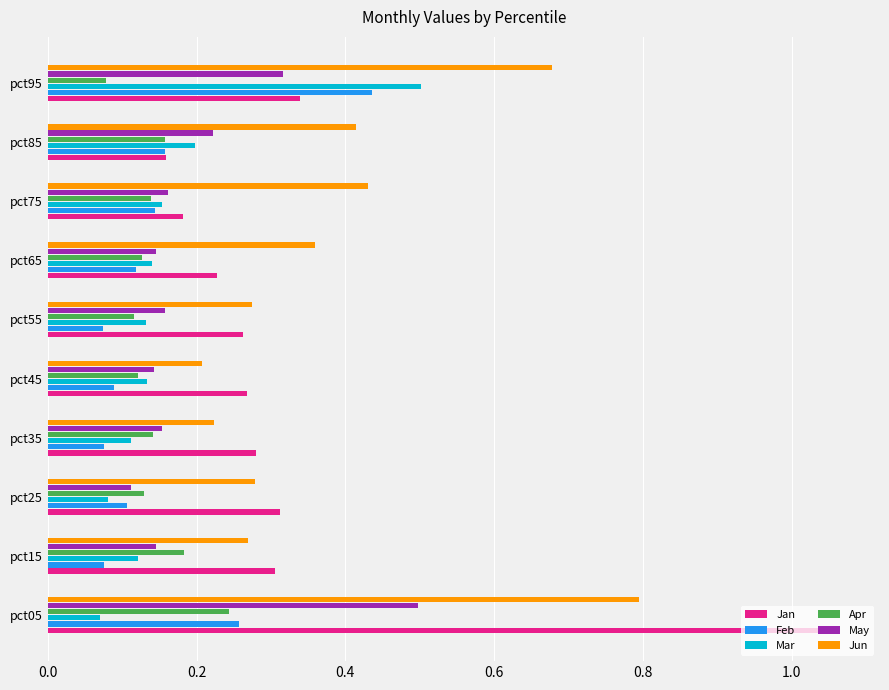

What is the difference between the maximum and second lowest values in the Jan series?

0.9